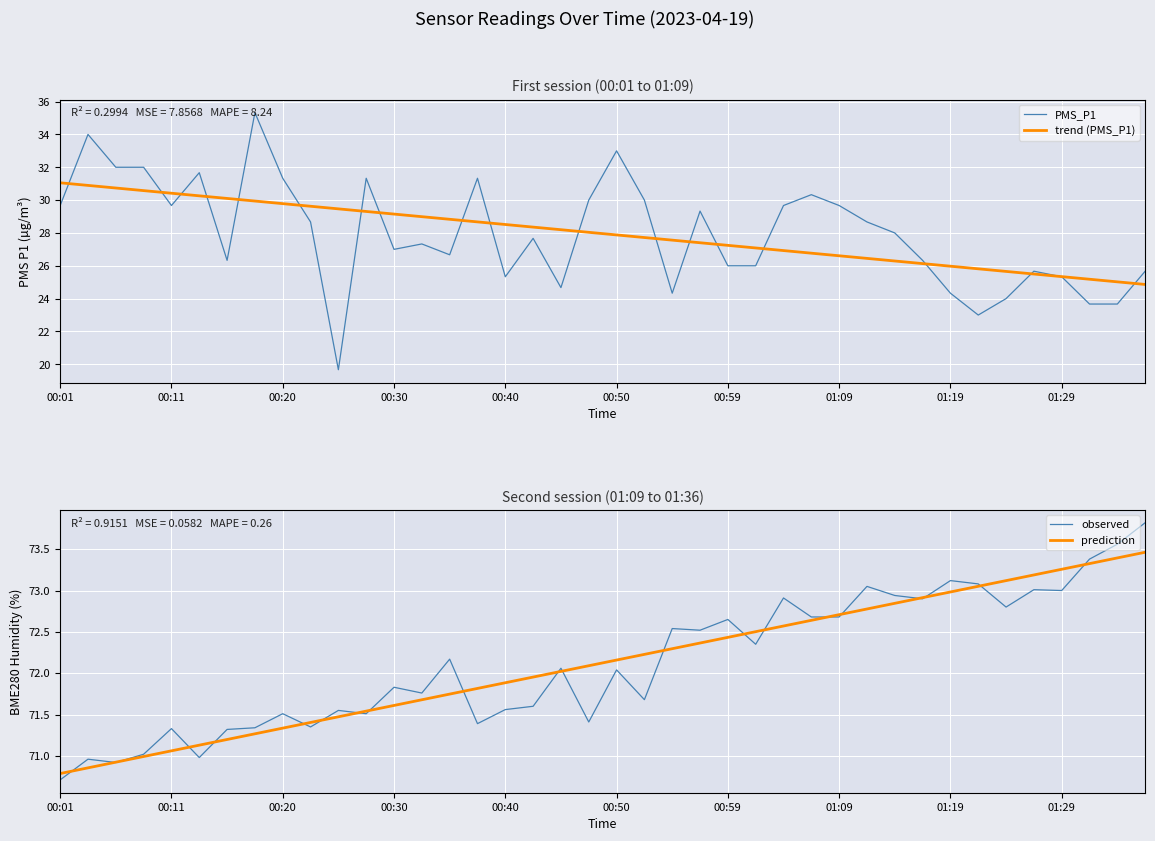

At how many categories does at least one series exceed 22?

40